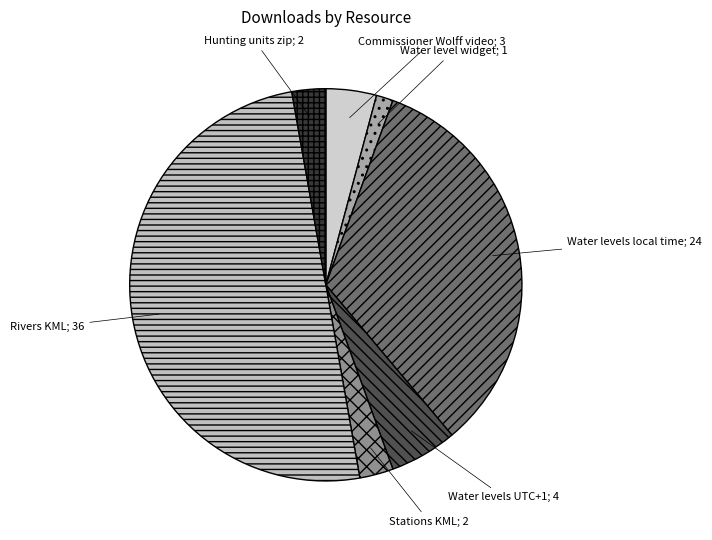

How many segments does this pie chart have?

7